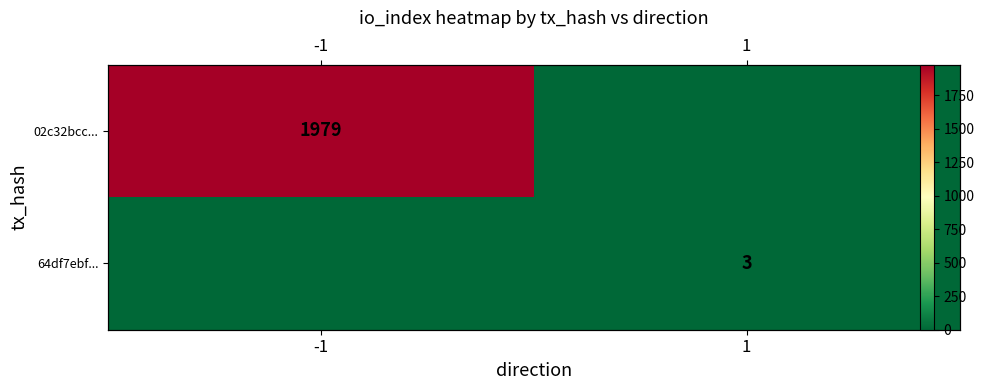

The value of 02c32bcc... at 1 is 675. True or false?

False